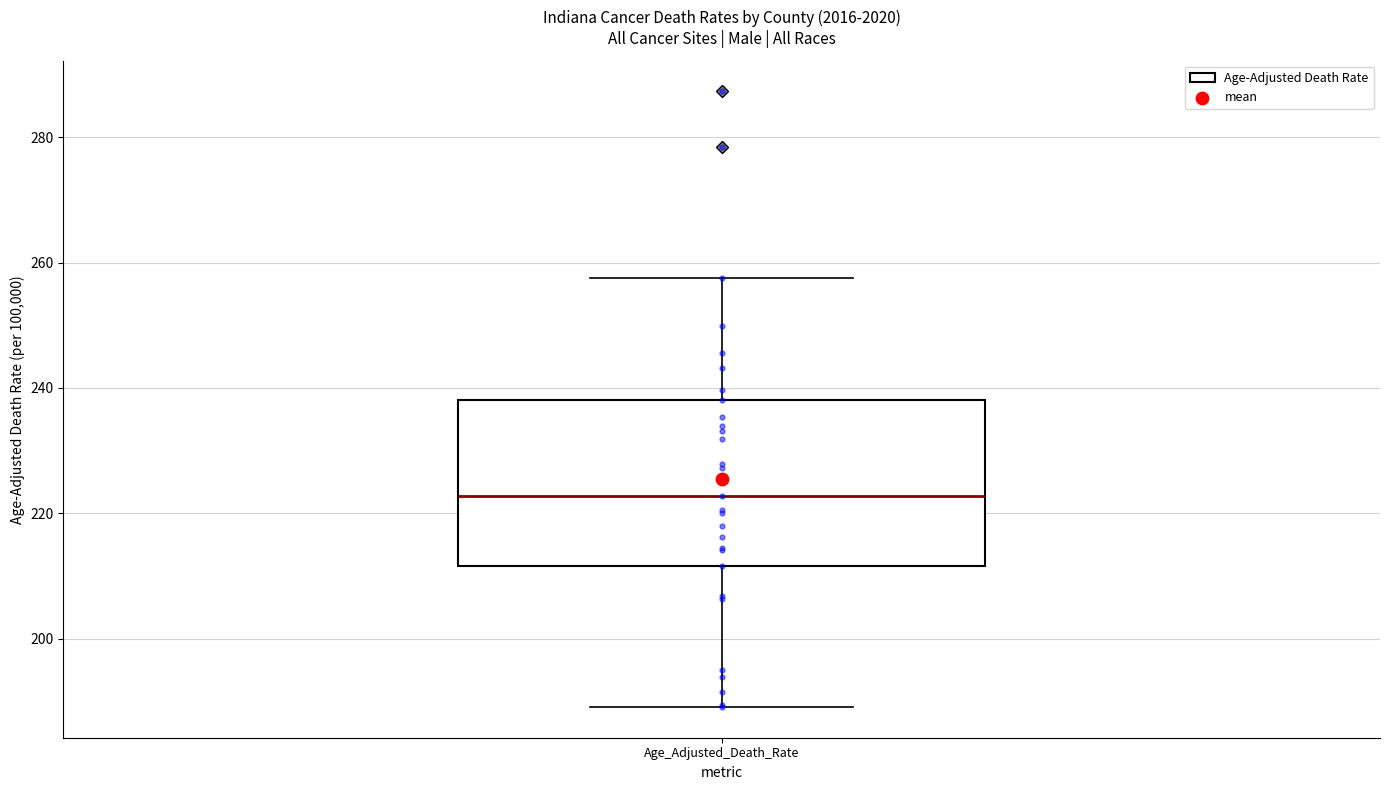

Where is the lower edge of the box for Age_Adjusted_Death_Rate on the y-axis? The values are not printed on the chart, so give them approximately, as read against the axis.

212